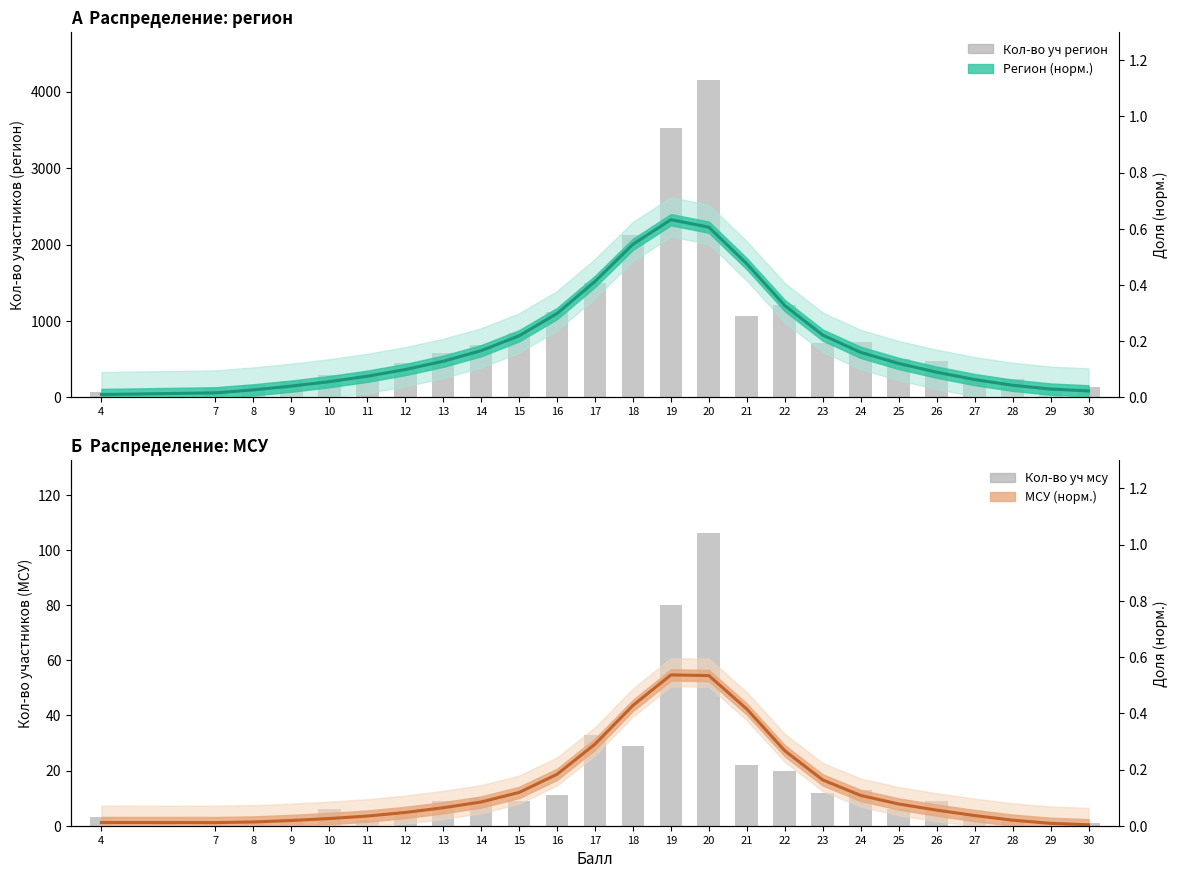

Reading left to right, list all the values displayed in this chart.

Кол-во уч регион: 66.0	123.0	164.0	219.0	295.0	330.0	456.0	575.0	690.0	840.0	1123.0	1490.0	2120.0	3528.0	4156.0	1065.0	1213.0	715.0	726.0	503.0	473.0	242.0	243.0	136.0	138.0
Кол-во уч мсу: 3.0	1.0	2.0	2.0	6.0	2.0	5.0	9.0	10.0	9.0	11.0	33.0	29.0	80.0	106.0	22.0	20.0	12.0	13.0	6.0	9.0	4.0	2.0	1.0	1.0
Регион (норм.): 0.0	0.0	0.0	0.0	0.1	0.1	0.1	0.1	0.2	0.2	0.3	0.4	0.5	0.6	0.6	0.5	0.3	0.2	0.2	0.1	0.1	0.1	0.0	0.0	0.0
МСУ (норм.): 0.0	0.0	0.0	0.0	0.0	0.0	0.0	0.1	0.1	0.1	0.2	0.3	0.4	0.5	0.5	0.4	0.3	0.2	0.1	0.1	0.1	0.0	0.0	0.0	0.0